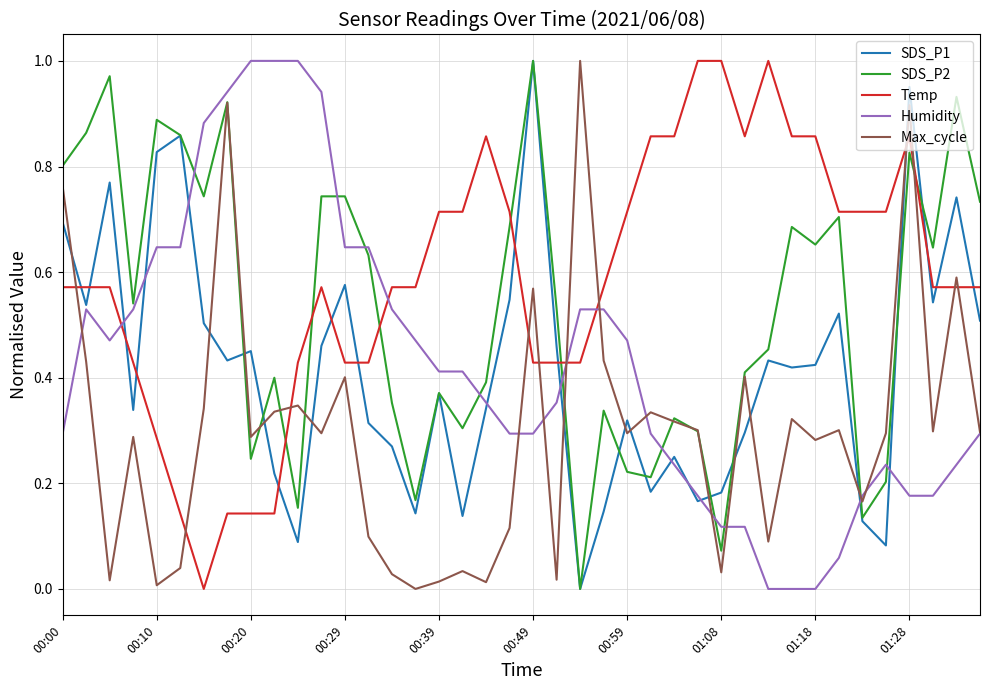

Which series has the largest total across all categories?

Temp